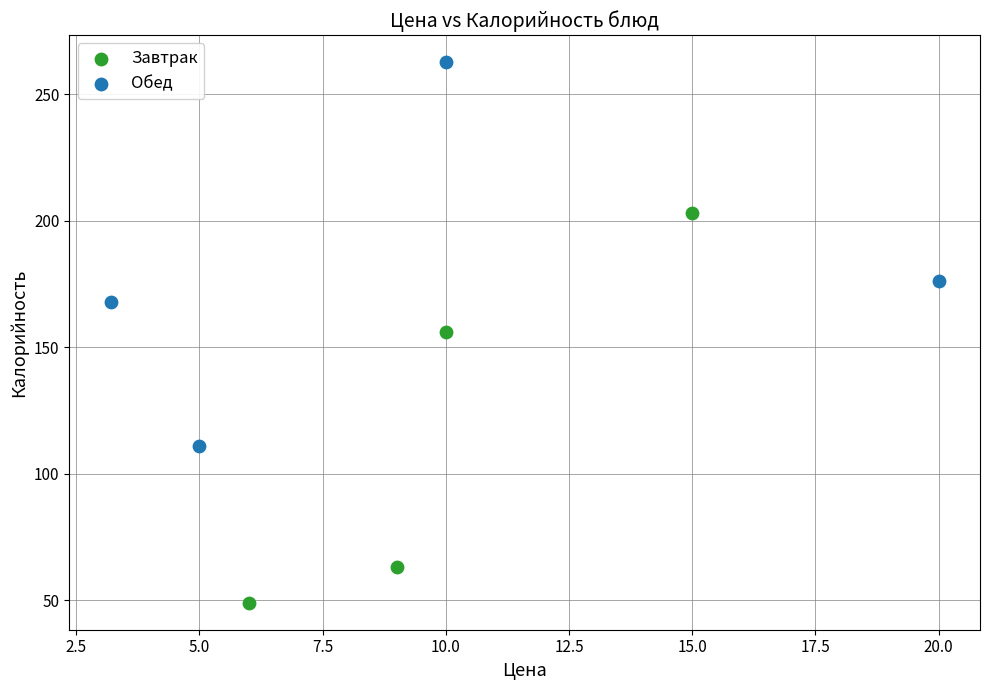

Which series reaches the minimum Y coordinate?

Завтрак